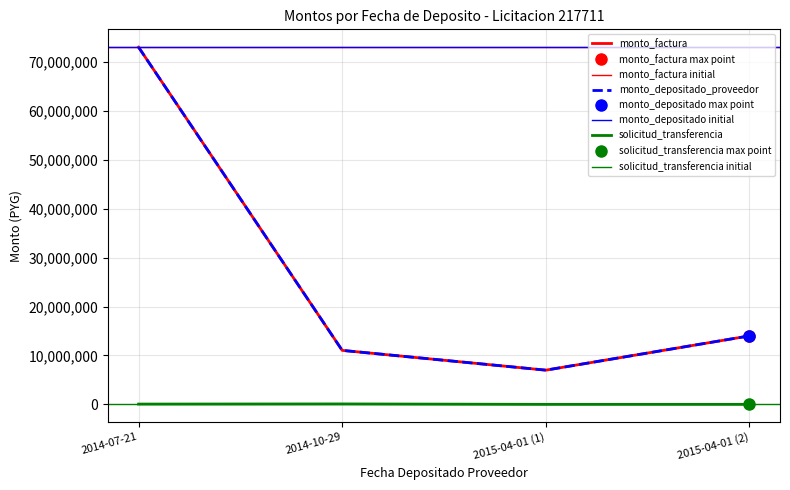

Which series has the largest total across all categories?

monto_factura